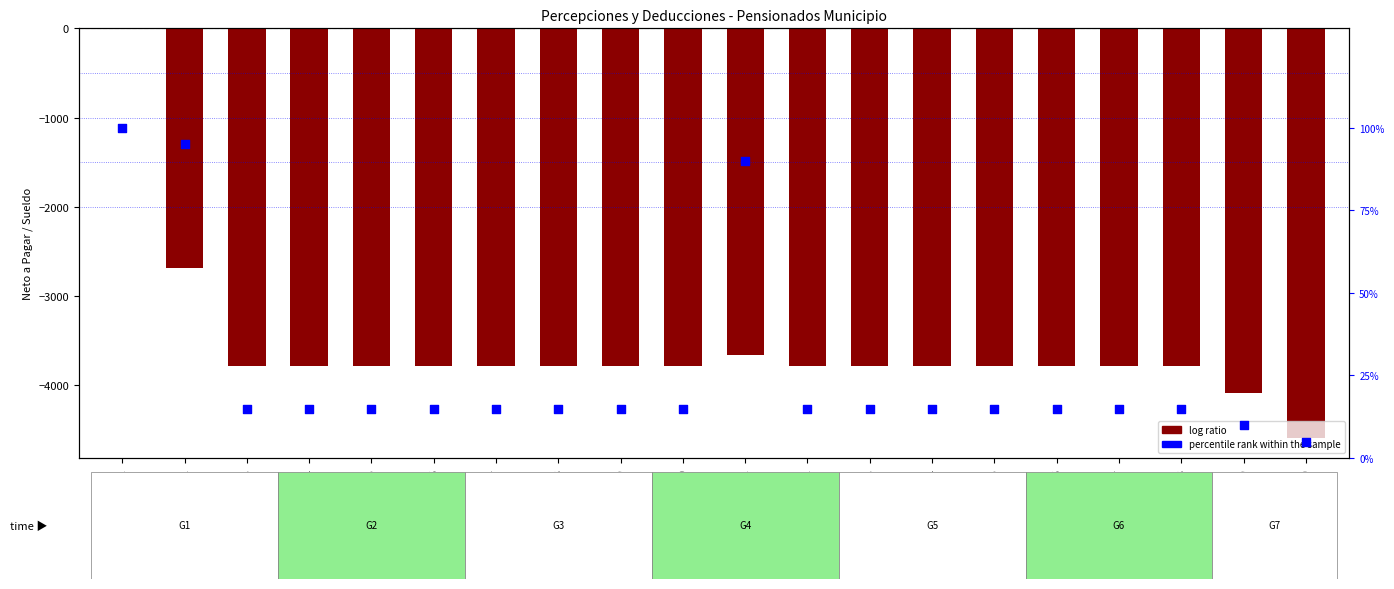

At how many categories does at least one series exceed -1504?

20